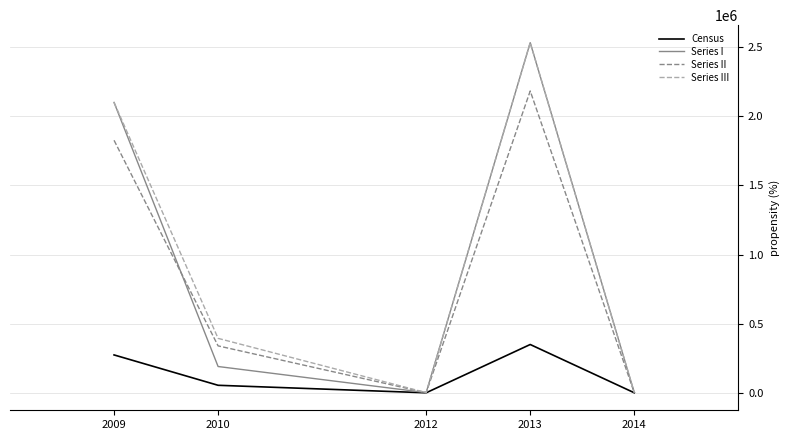

At which category is the sum across all series the highest?

2013